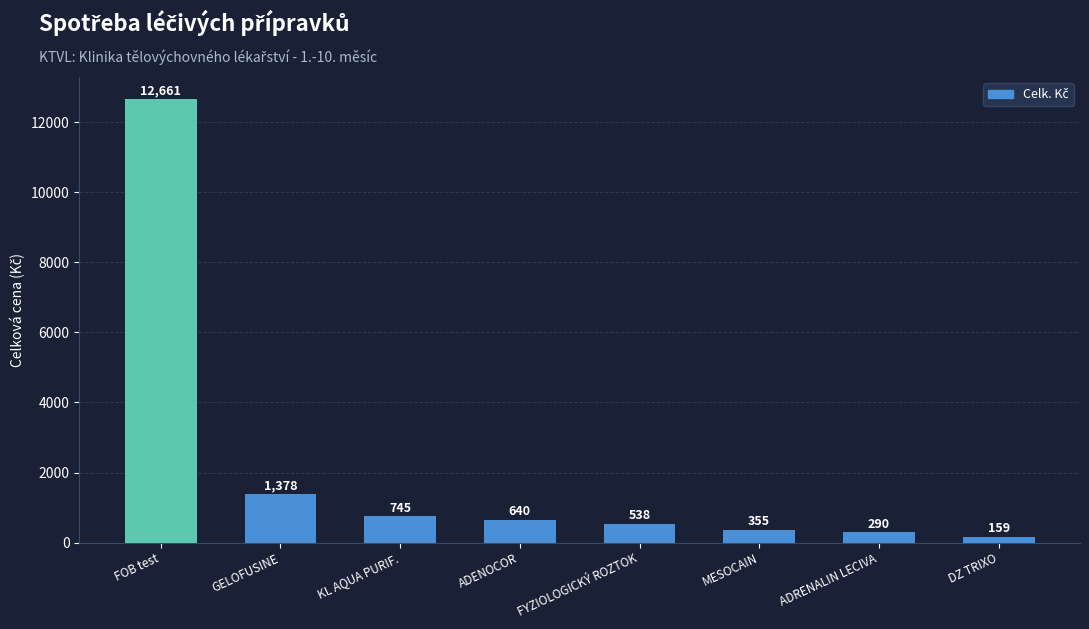

What is the difference between the maximum and minimum values?

12501.9